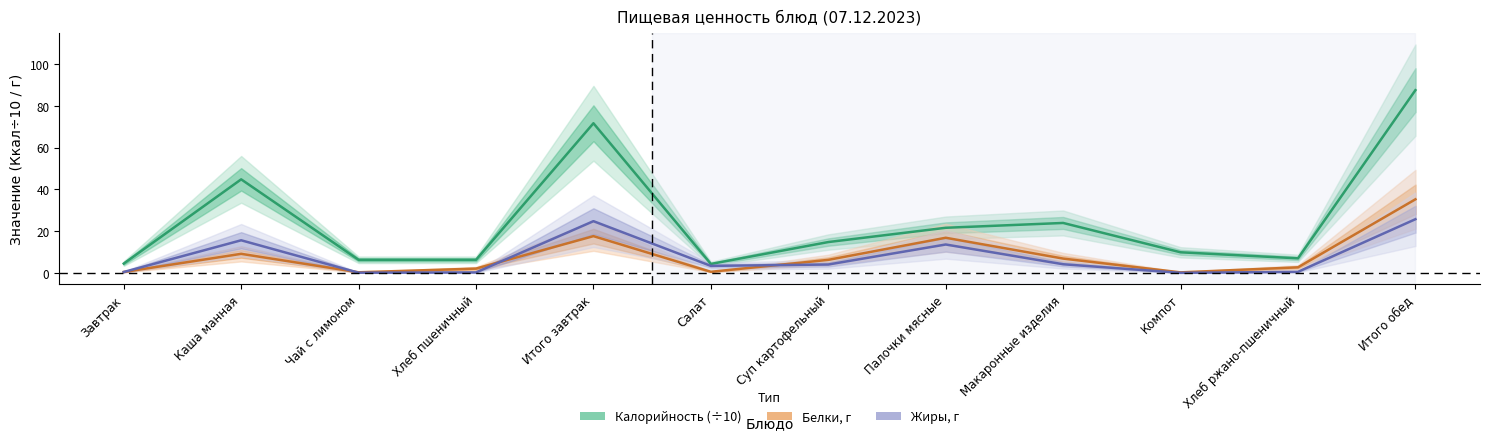

What is the label of the 4th point from the right?

Макаронные изделия